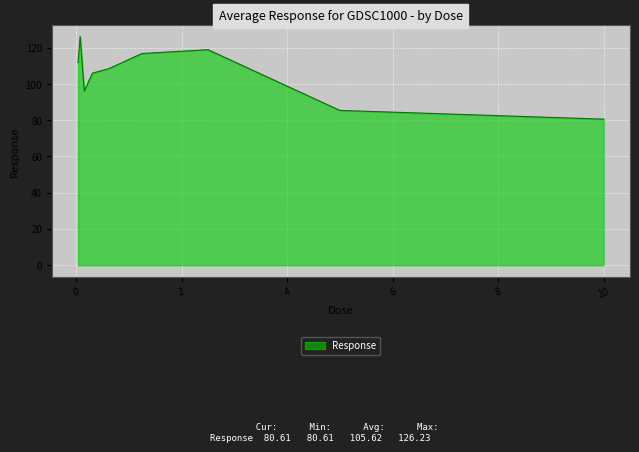

Reading left to right, extract all data points from this chart.

111.8	126.2	96.2	106.0	108.5	116.8	119.0	85.4	80.6